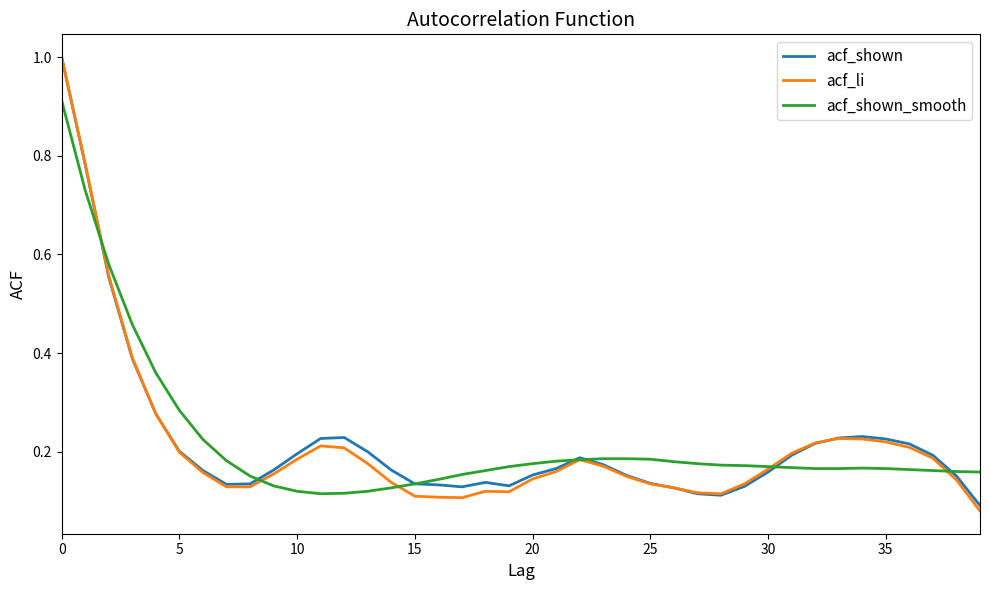

Which series has the largest range (max minus min)?

acf_li